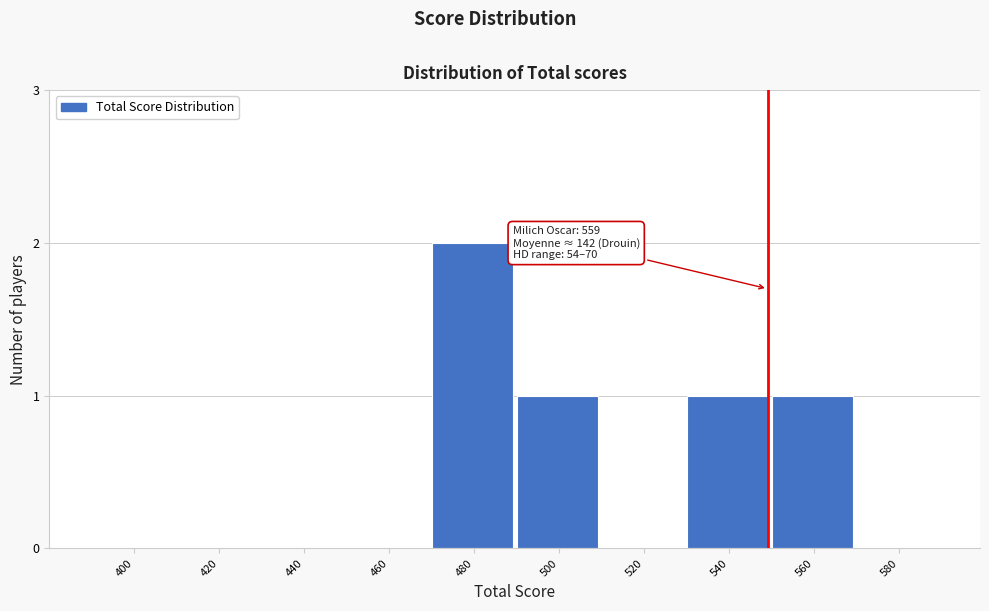

Reading left to right, what are all the values shown in this chart?

400=0	420=0	440=0	460=0	480=2	500=1	520=0	540=1	560=1	580=0